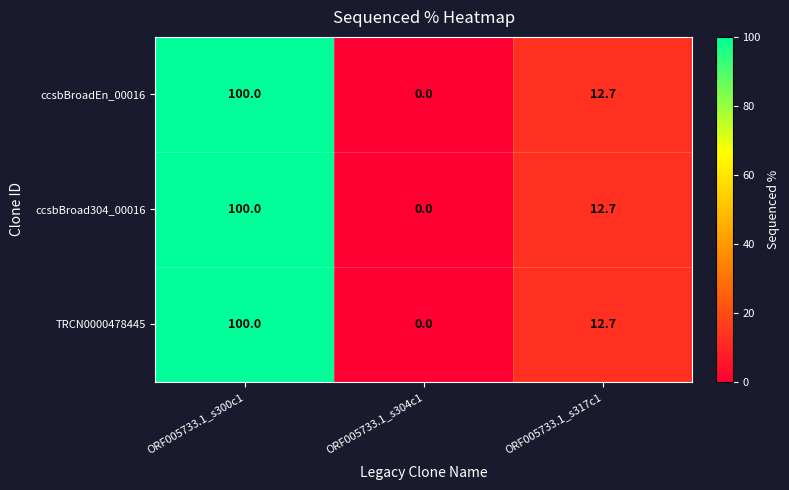

How many positive values does the ccsbBroadEn_00016 series have?

2